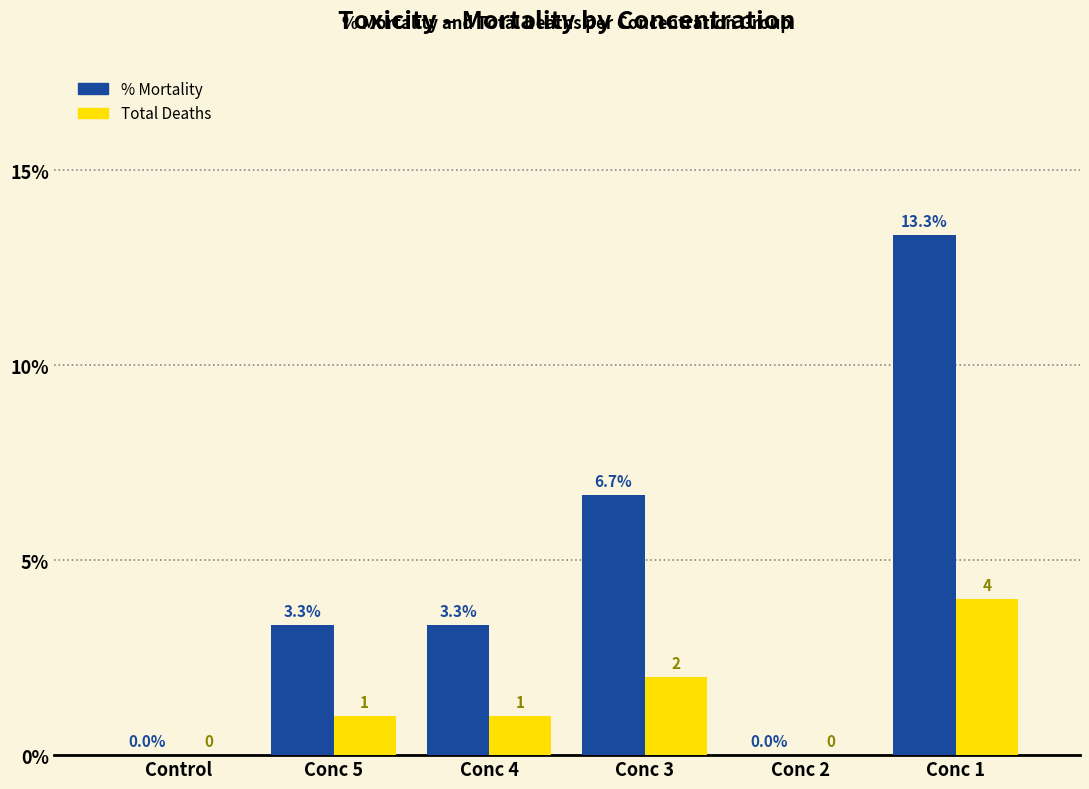

What is the spread (max minus min) of values at Conc 1?

9.3